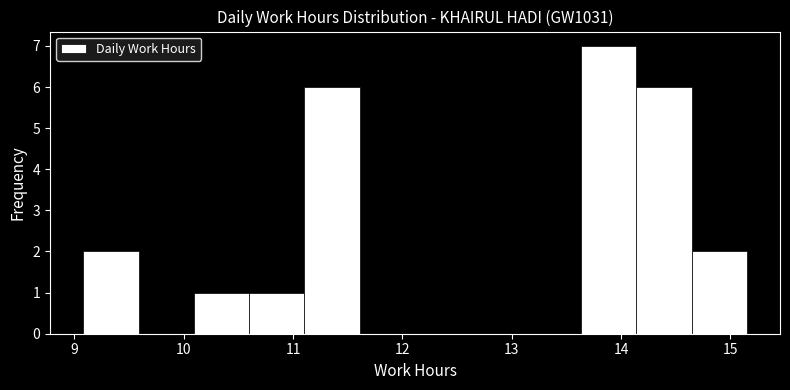

Reading left to right, list every bar in this chart as the range it spans on the x-axis followed by its height. Neither the bar edges nor the heights are printed on the chart, so give them approximately, as read against the axes.

9.1 to 9.6: 2
9.6 to 10.1: 0
10.1 to 10.6: 1
10.6 to 11.1: 1
11.1 to 11.6: 6
11.6 to 12.1: 0
12.1 to 12.6: 0
12.6 to 13.1: 0
13.1 to 13.6: 0
13.6 to 14.1: 7
14.1 to 14.6: 6
14.6 to 15.2: 2